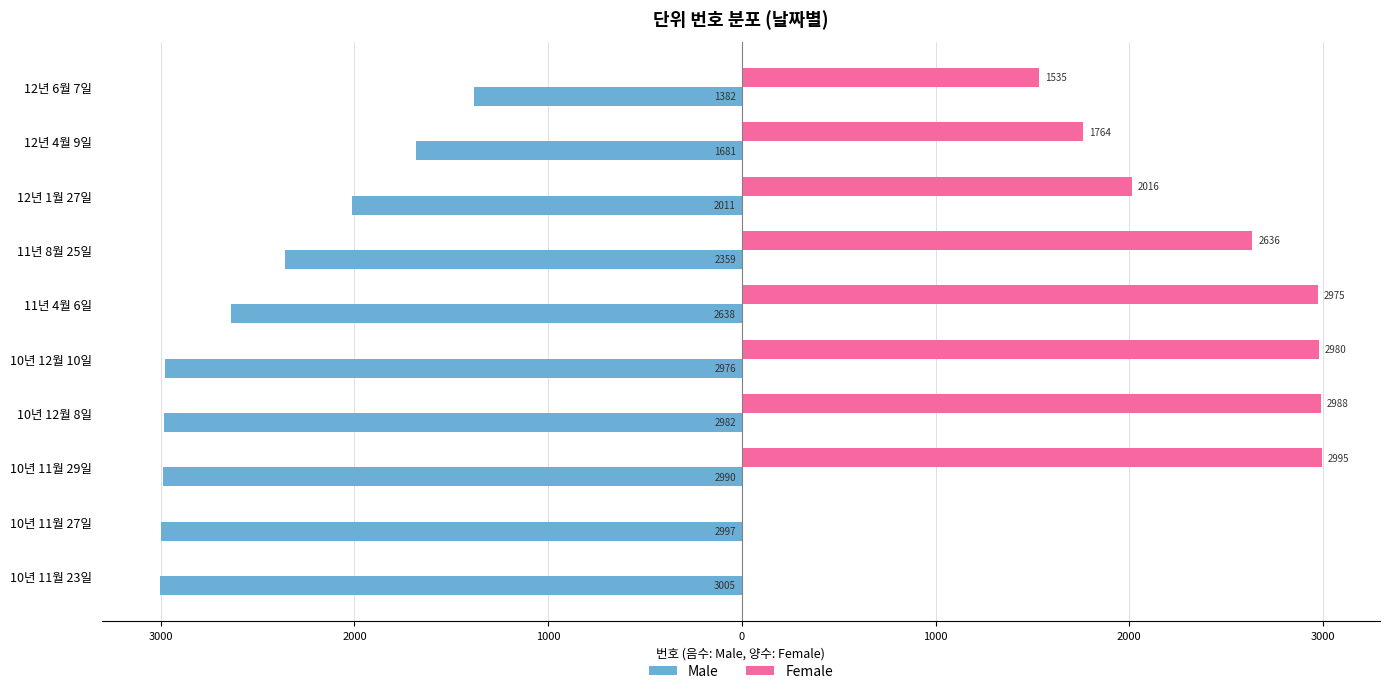

What are all the series names shown in the legend?

Male, Female